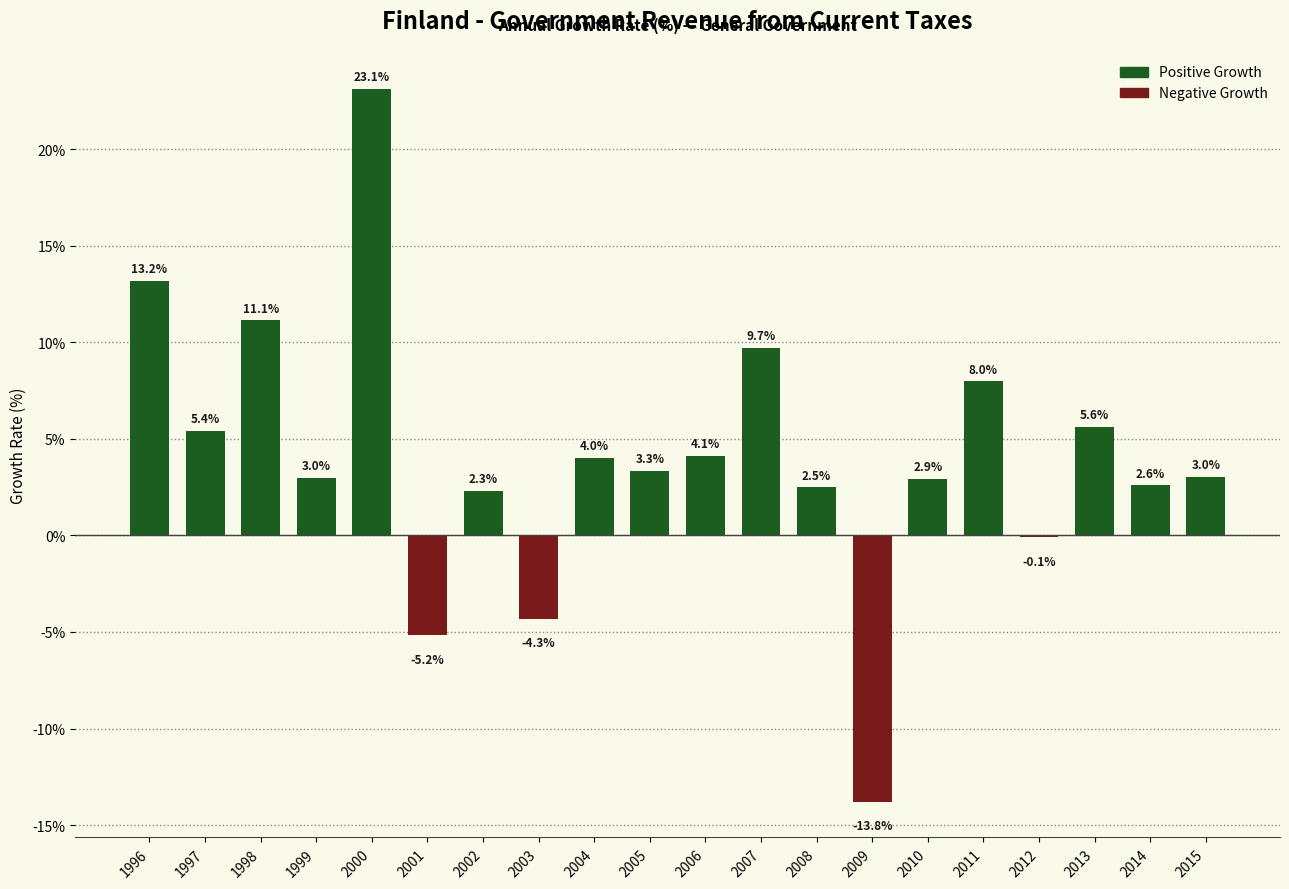

Which category has the highest value across all series?

2000